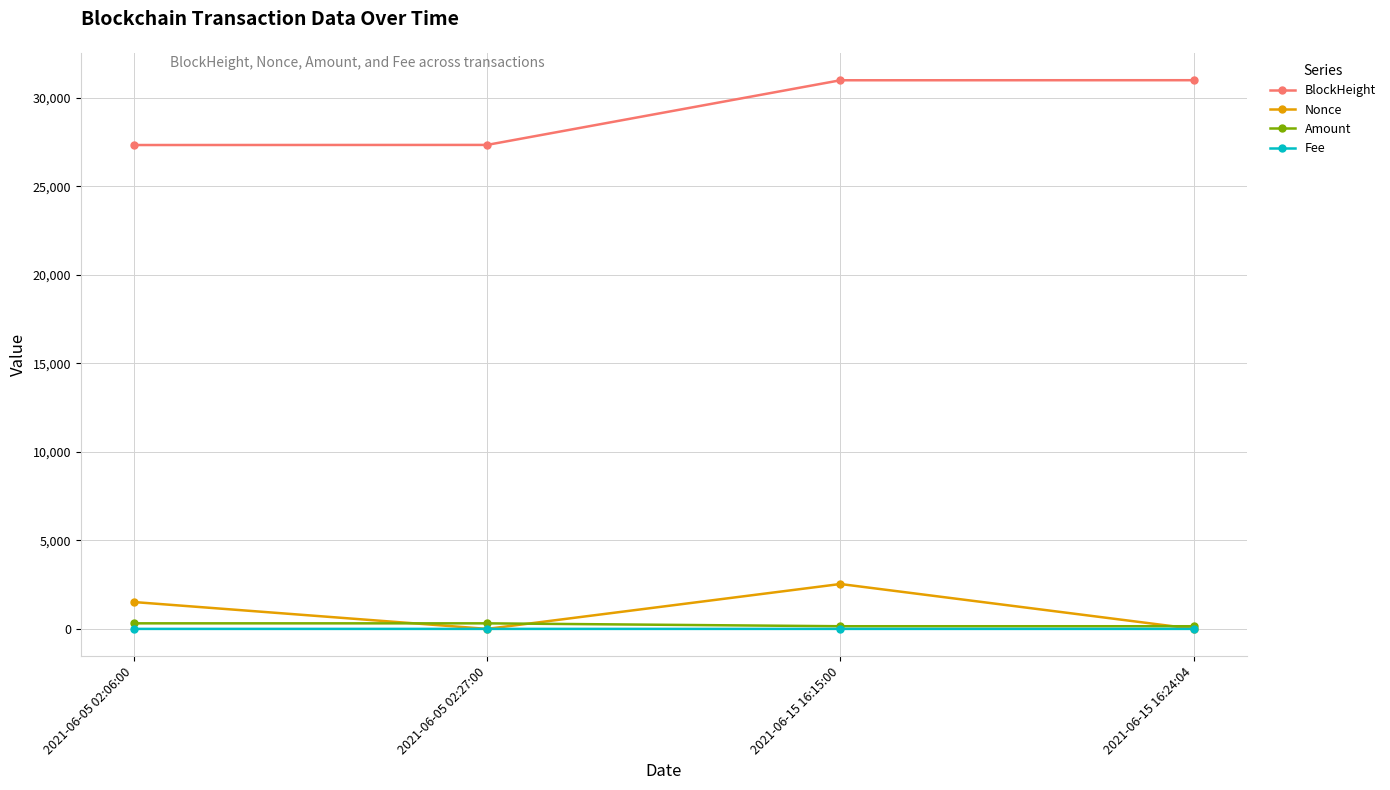

What is the difference between the Nonce values at 2021-06-15 16:15:00 and 2021-06-05 02:27:00?

2535.0